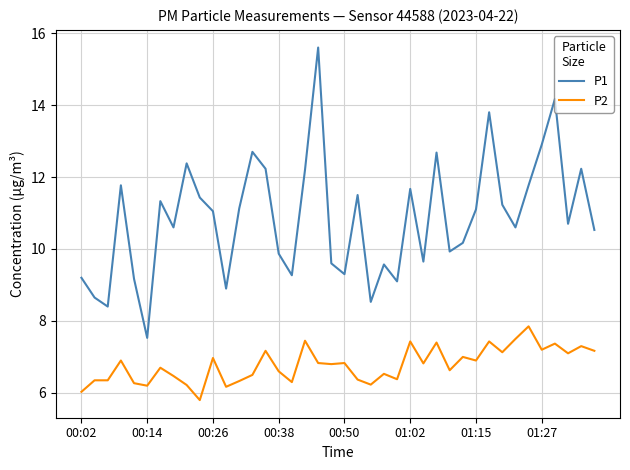

What is the sum of all P1 values?

434.1